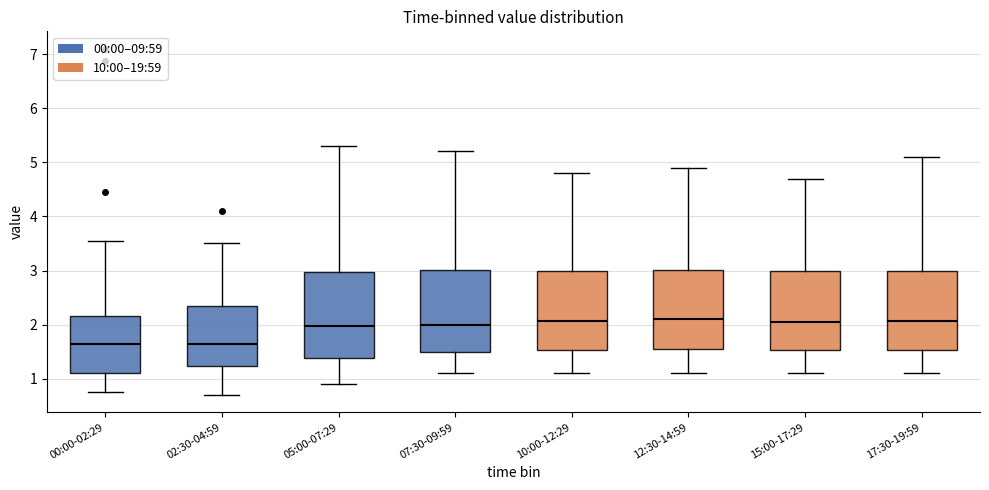

Reading left to right, read every box against the y-axis: the position of its median line, the range the box covers, and the ends of its whiskers. The values are not printed on the chart, so give them approximately, as read against the axis.

00:00-02:29: median 1.7, box 1.1 to 2.2, whiskers 0.8 to 3.6
02:30-04:59: median 1.7, box 1.2 to 2.3, whiskers 0.7 to 3.5
05:00-07:29: median 2.0, box 1.4 to 3.0, whiskers 0.9 to 5.3
07:30-09:59: median 2.0, box 1.5 to 3.0, whiskers 1.1 to 5.2
10:00-12:29: median 2.1, box 1.5 to 3.0, whiskers 1.1 to 4.8
12:30-14:59: median 2.1, box 1.6 to 3.0, whiskers 1.1 to 4.9
15:00-17:29: median 2.1, box 1.5 to 3.0, whiskers 1.1 to 4.7
17:30-19:59: median 2.1, box 1.5 to 3.0, whiskers 1.1 to 5.1